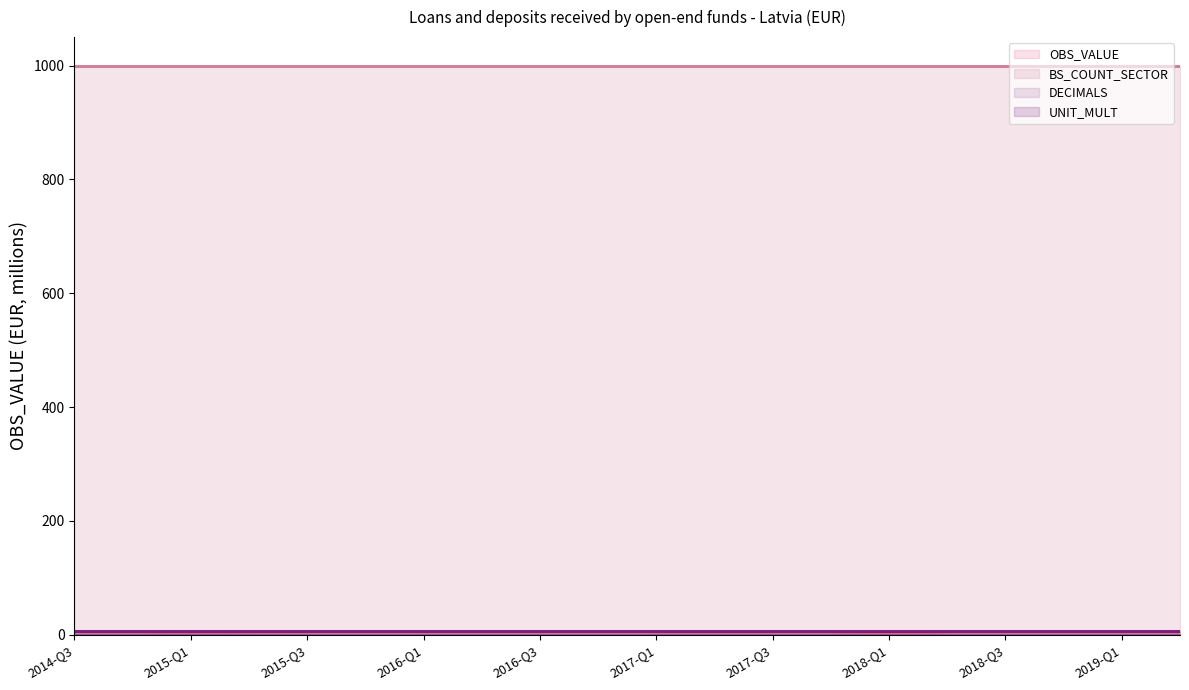

Which series has the widest spread of values?

OBS_VALUE (line)